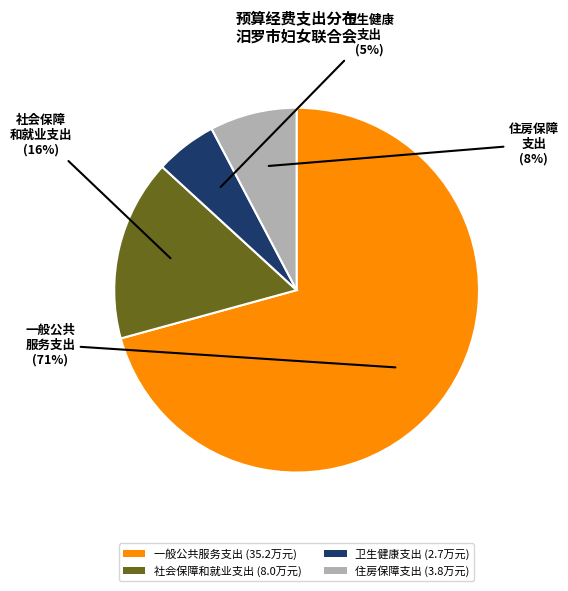

Approximately how many times larger is the value at 住房保障支出 (3.8万元) compared to 社会保障和就业支出 (8.0万元)?

0.5